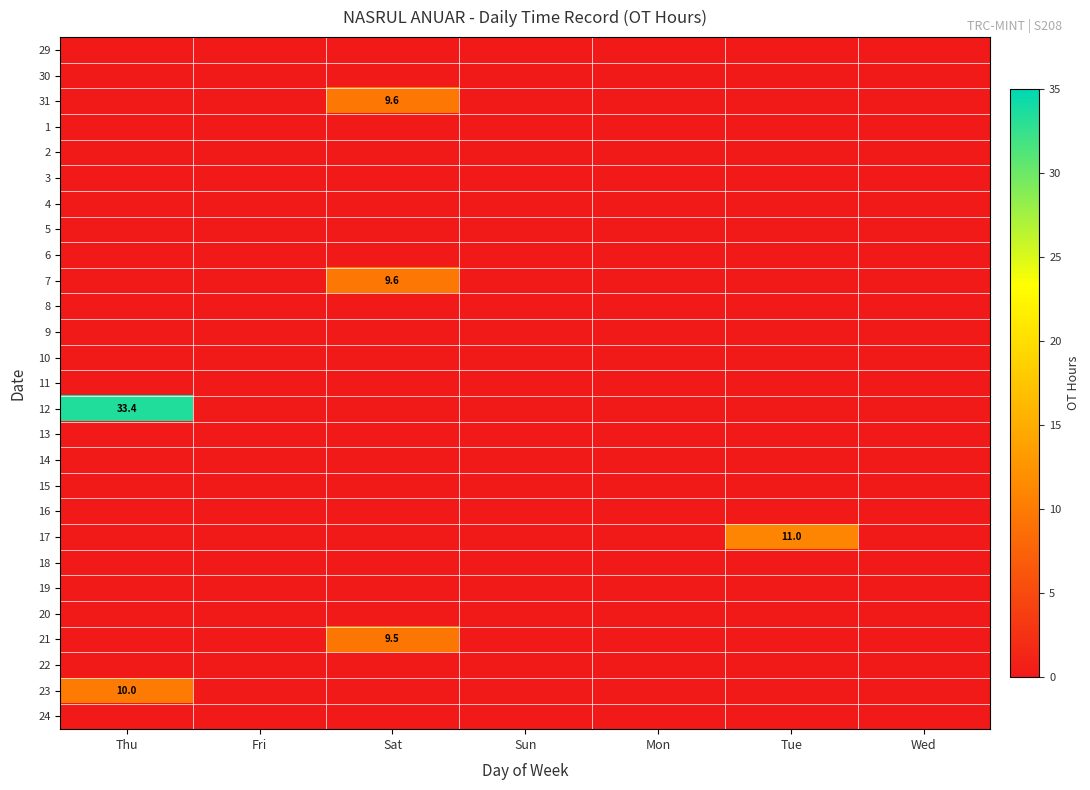

Rank the series at Tue from lowest to highest value.

29, 30, 31, 1, 2, 3, 4, 5, 6, 7, 8, 9, 10, 11, 12, 13, 14, 15, 16, 18, 19, 20, 21, 22, 23, 24, 17